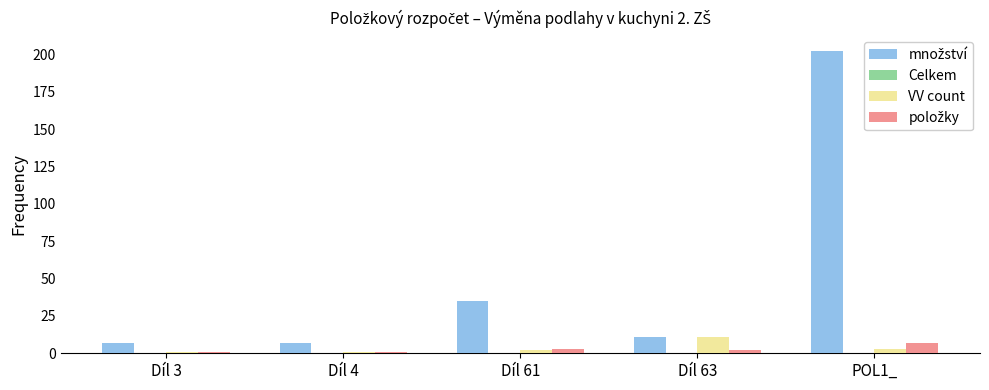

True or false: VV count has a value of 17.5 at Díl 63.

False